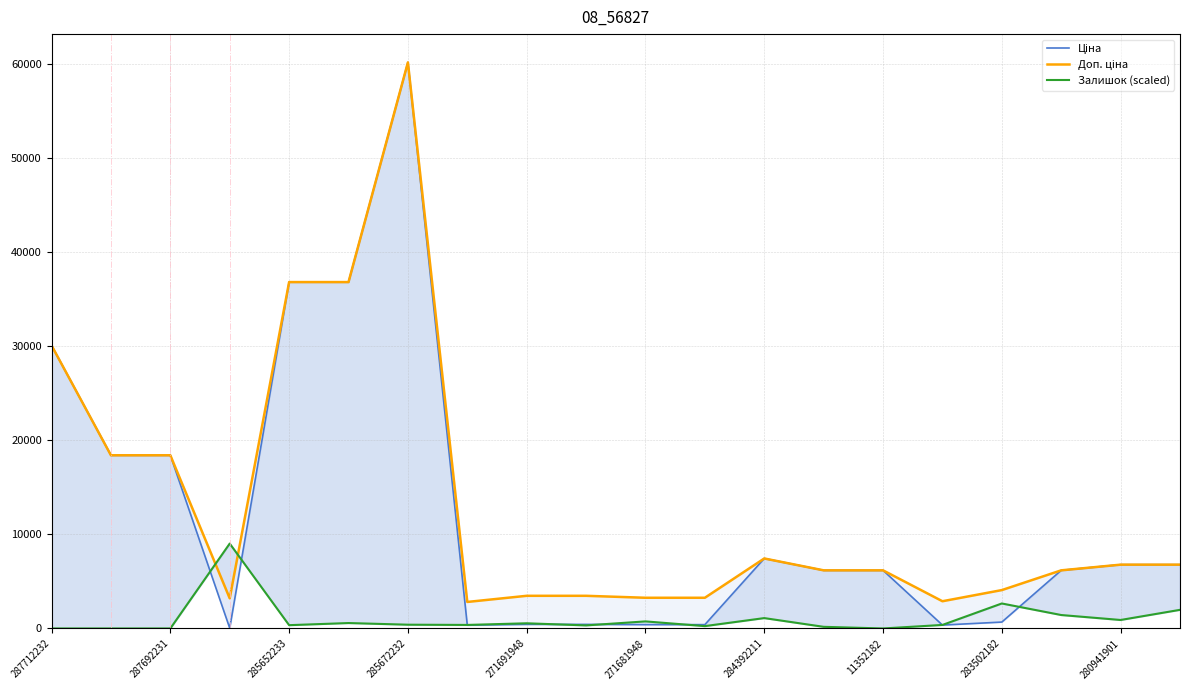

What is the value of the Ціна point at the 9th from the left?

434.3